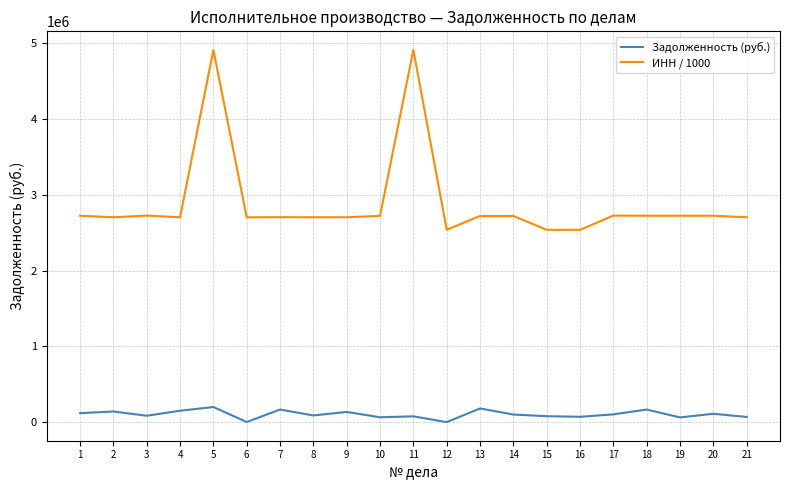

What is the difference between the maximum and minimum values in the Задолженность (руб.) series?

199000.0